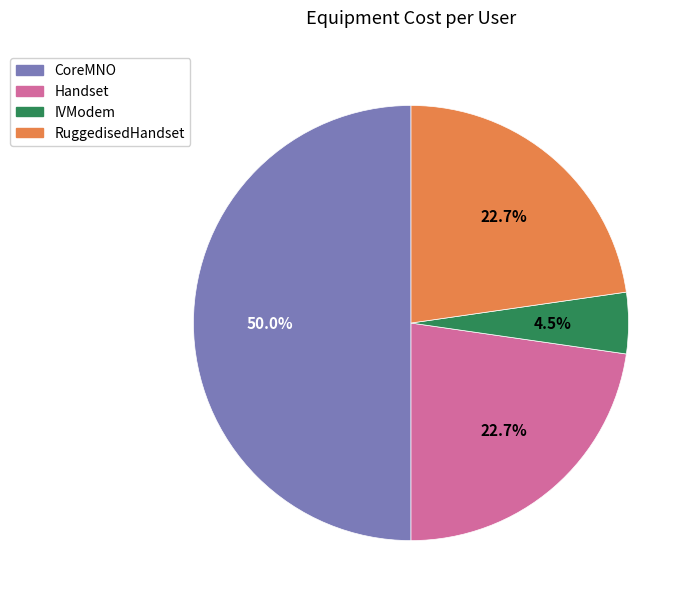

Is IVModem the majority of the pie?

No